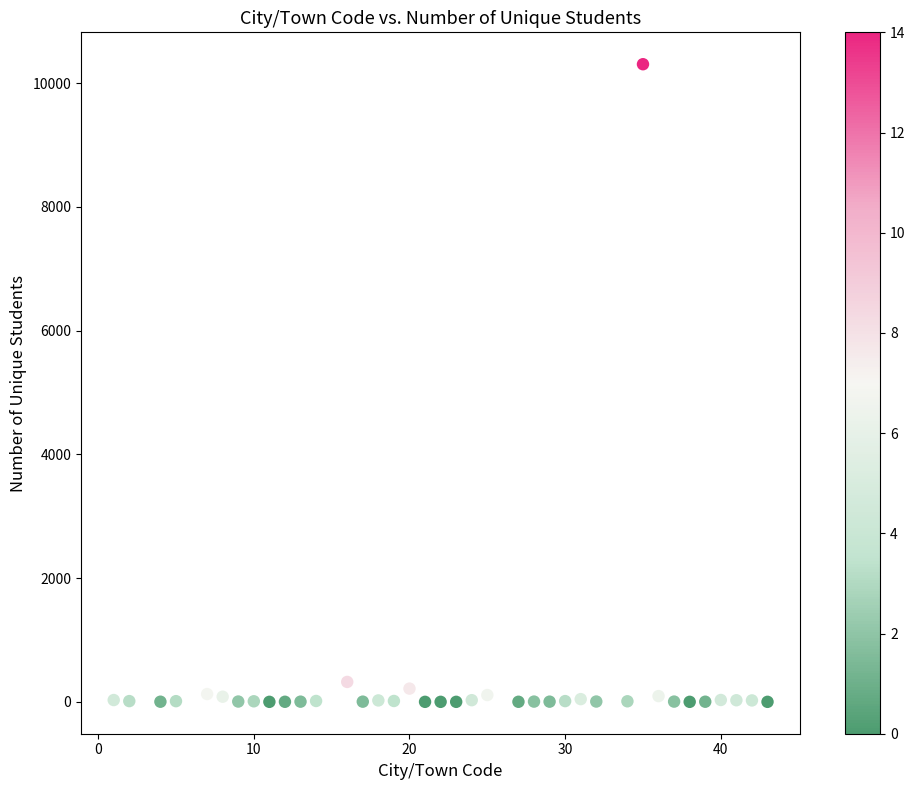

What is the range of Y values (max minus min)?

10307